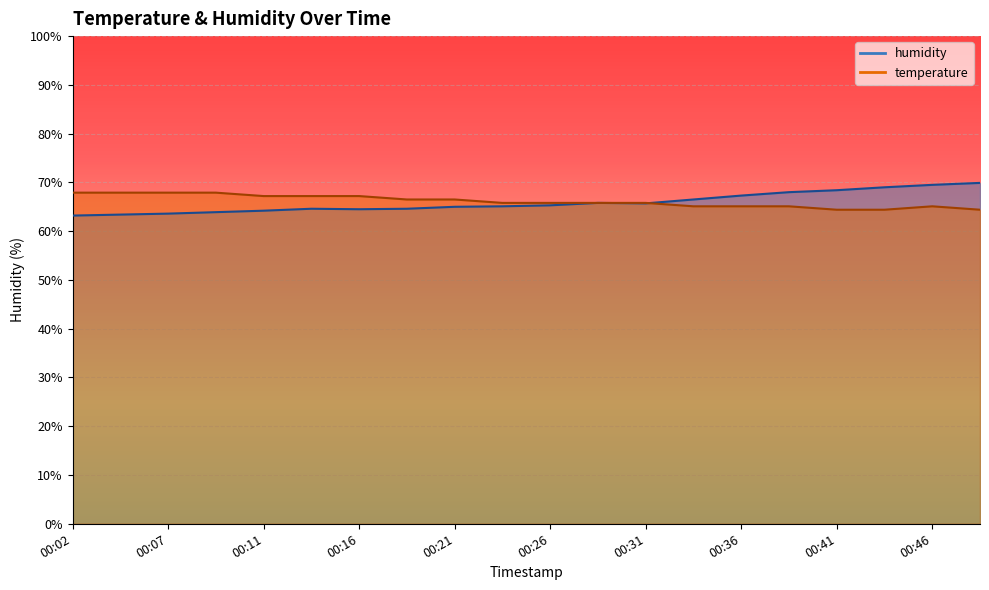

Where is temperature nearest to the value 66?

00:24